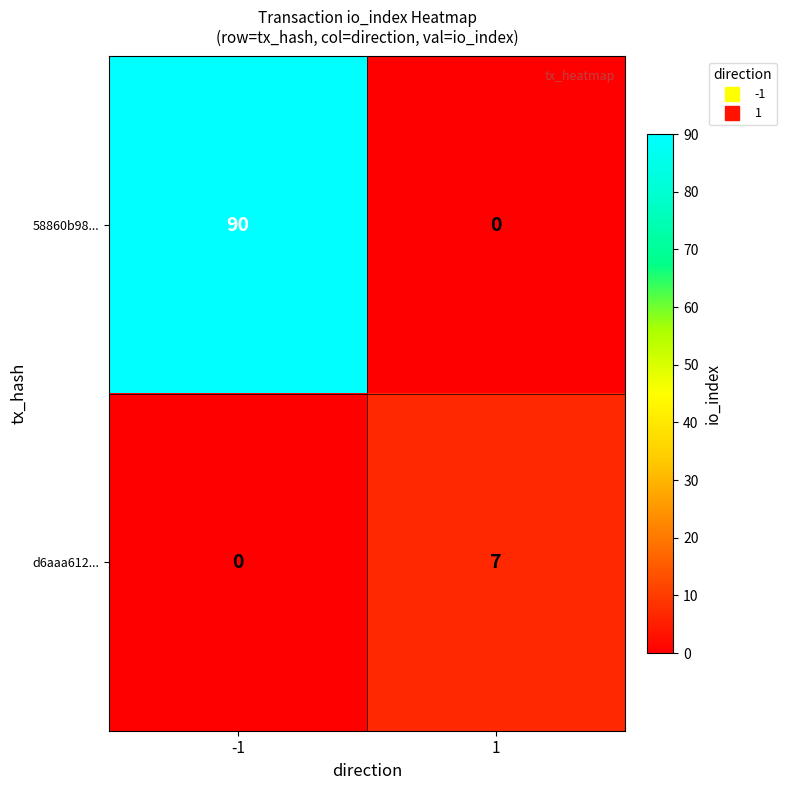

What is the maximum value shown in the chart?

90